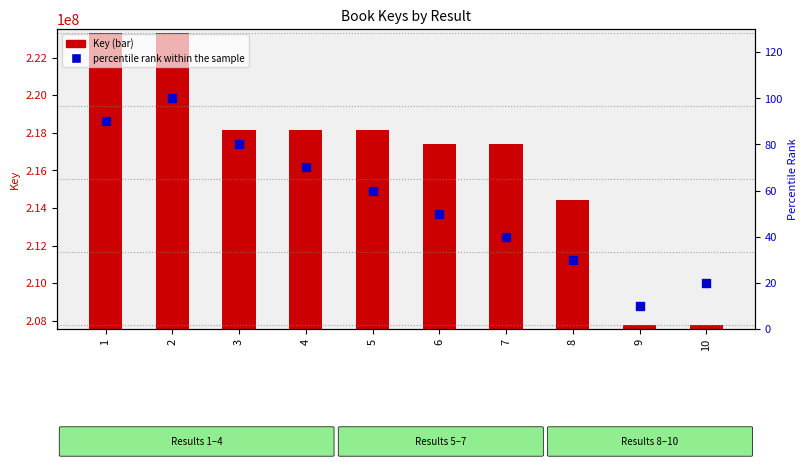

Which series contains the lowest Y value?

percentile rank within the sample